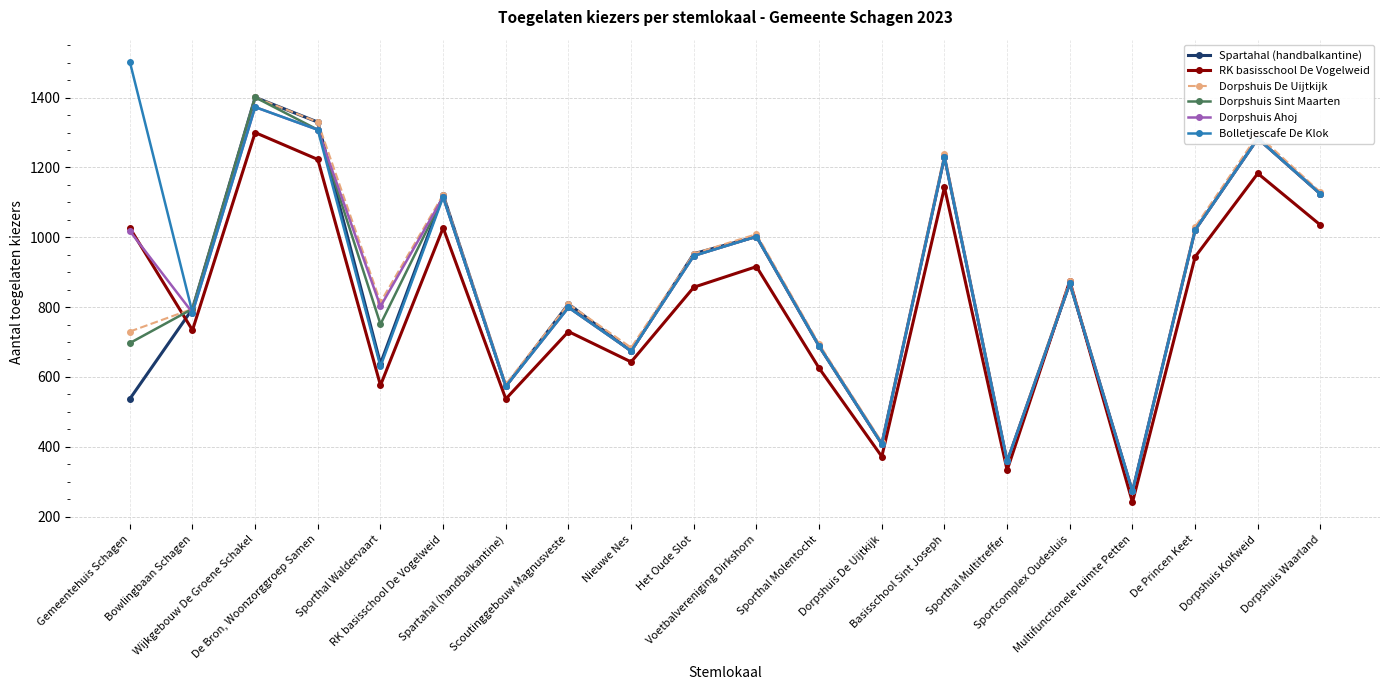

What is the total value across all series at Dorpshuis De Uijtkijk?

2417